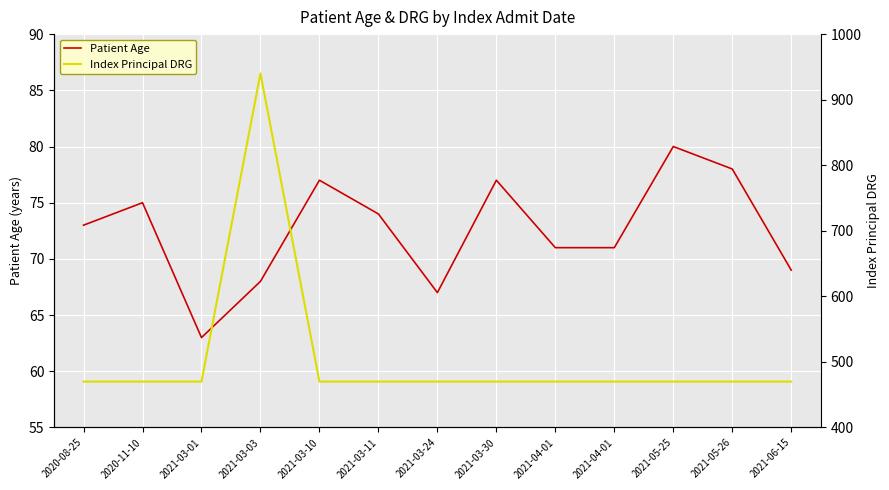

At which label does Patient Age reach its peak?

2021-05-25